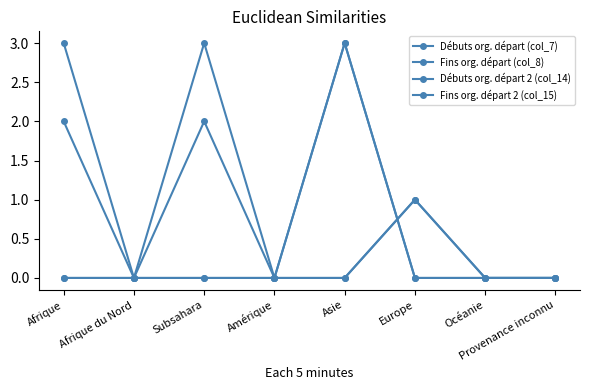

Does the chart have visible grid lines?

No